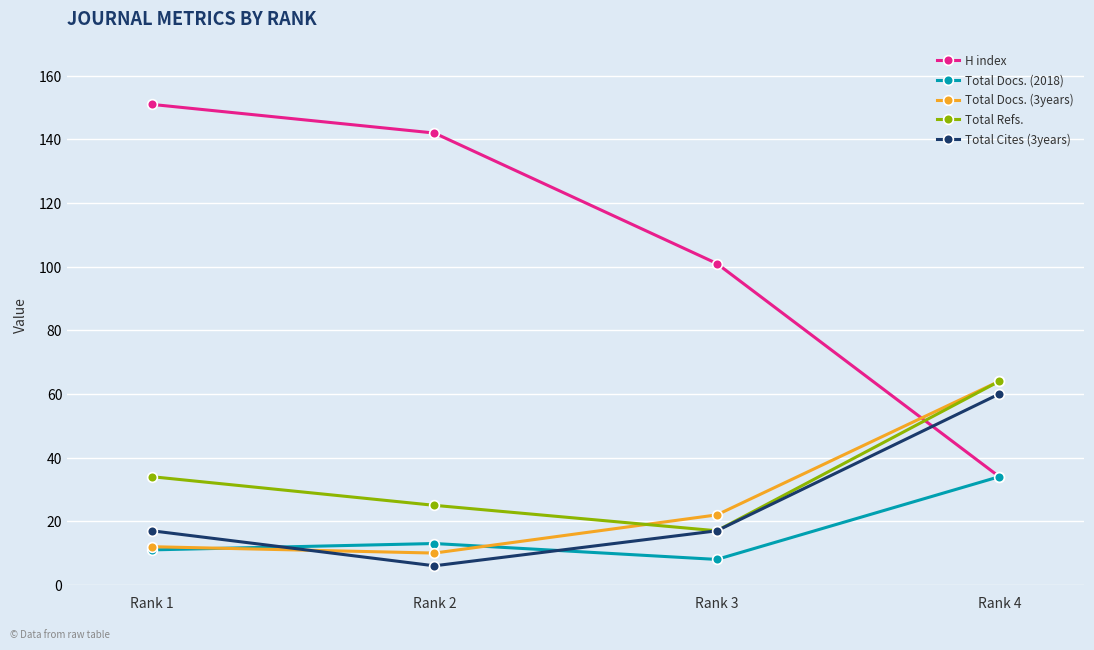

The H index series shows 101 at Rank 3. True or false?

True